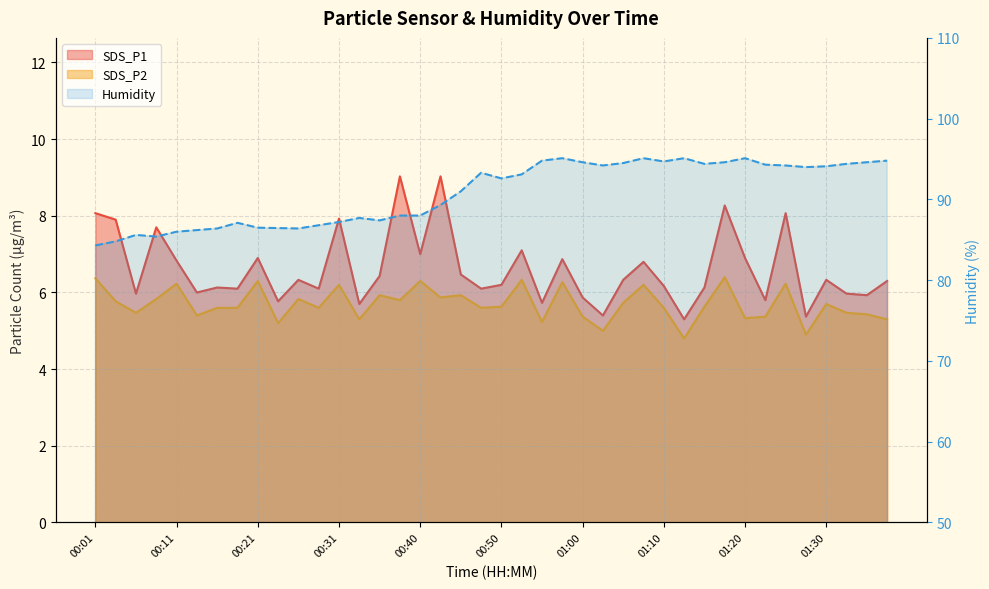

True or false: SDS_P1 and SDS_P2 cross at least once.

False